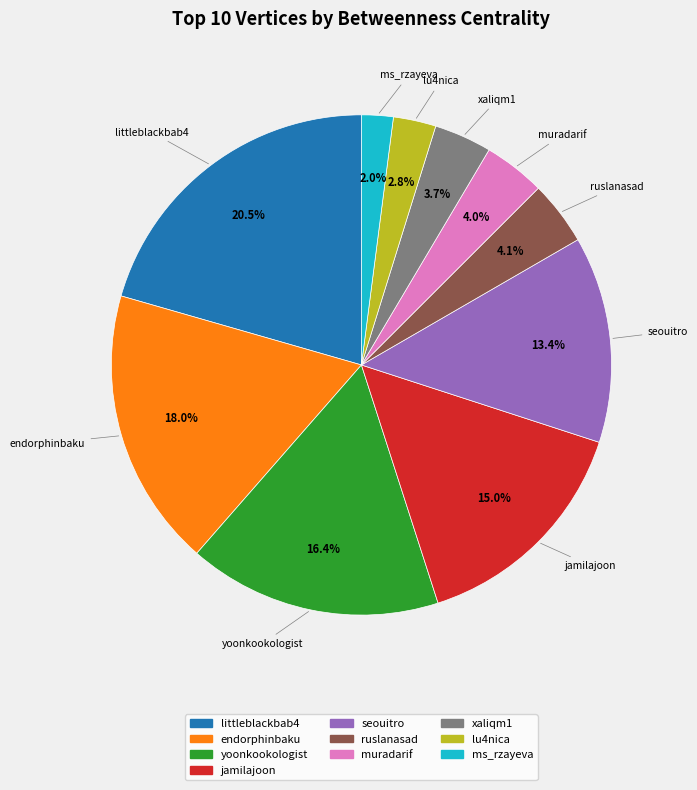

True or false: xaliqm1 accounts for 14% of the total.

False